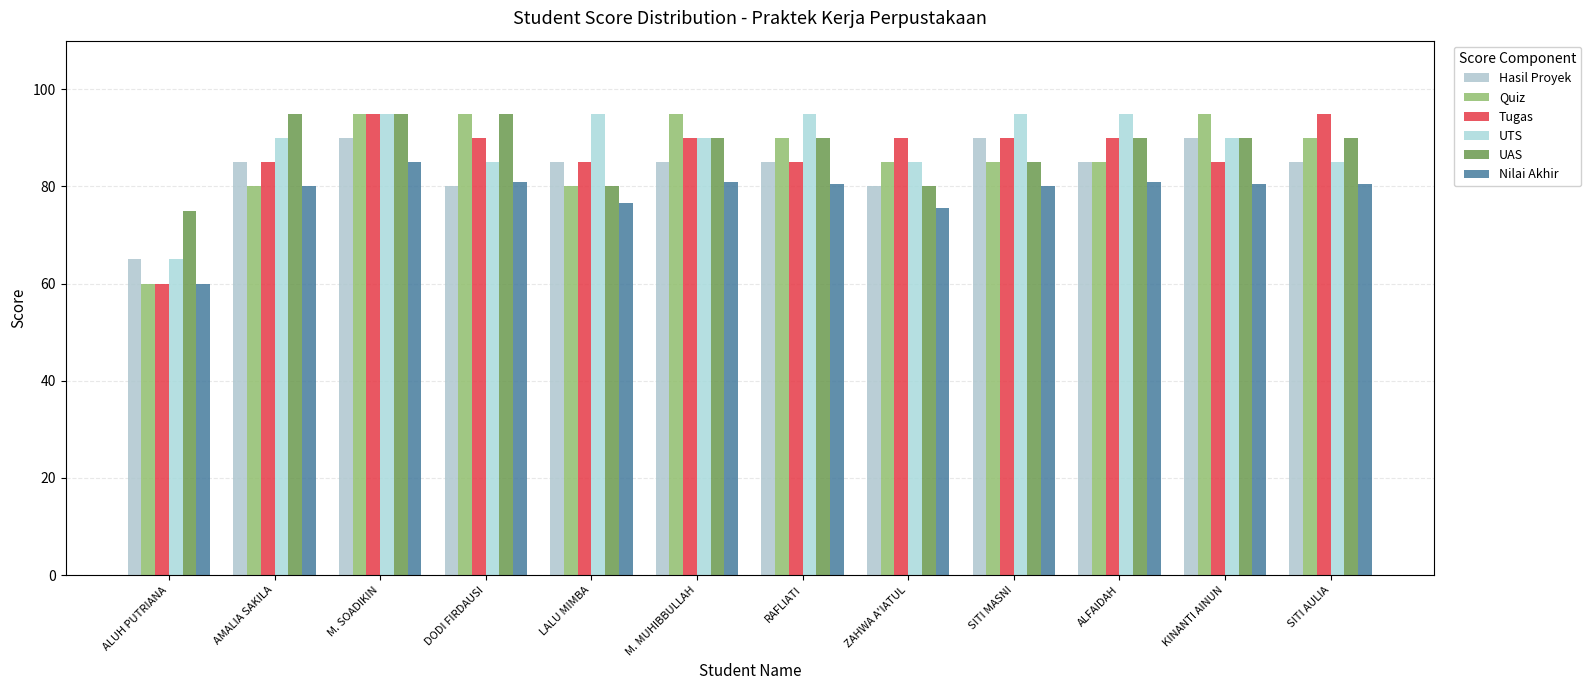

Is the value of Tugas at M. SOADIKIN greater than the value of Quiz at ALFAIDAH?

Yes